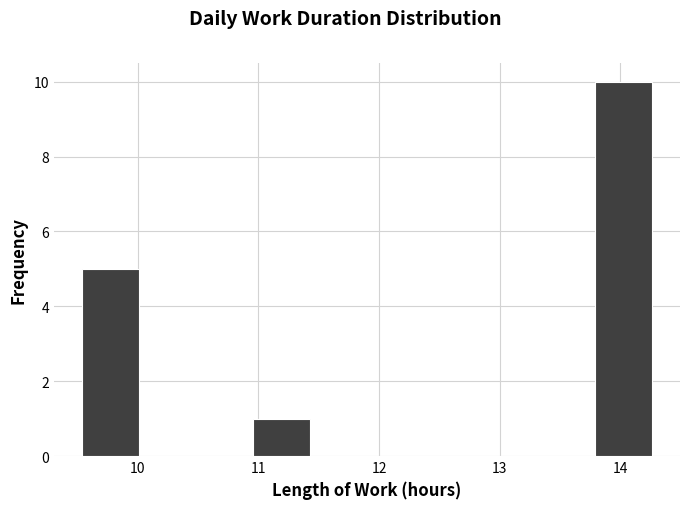

Which range on the x-axis has the tallest bar?

13.8 to 14.3